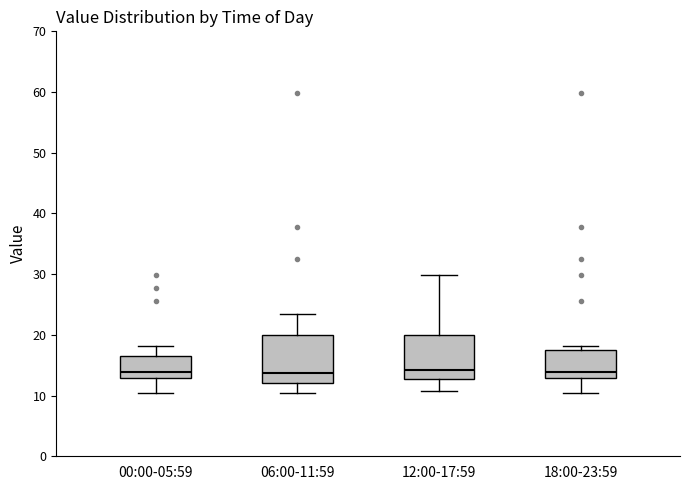

Reading left to right, read every box against the y-axis: the position of its median line, the range the box covers, and the ends of its whiskers. The values are not printed on the chart, so give them approximately, as read against the axis.

00:00-05:59: median 14, box 13 to 17, whiskers 10 to 18
06:00-11:59: median 14, box 12 to 20, whiskers 10 to 23
12:00-17:59: median 14, box 13 to 20, whiskers 11 to 30
18:00-23:59: median 14, box 13 to 17, whiskers 10 to 18